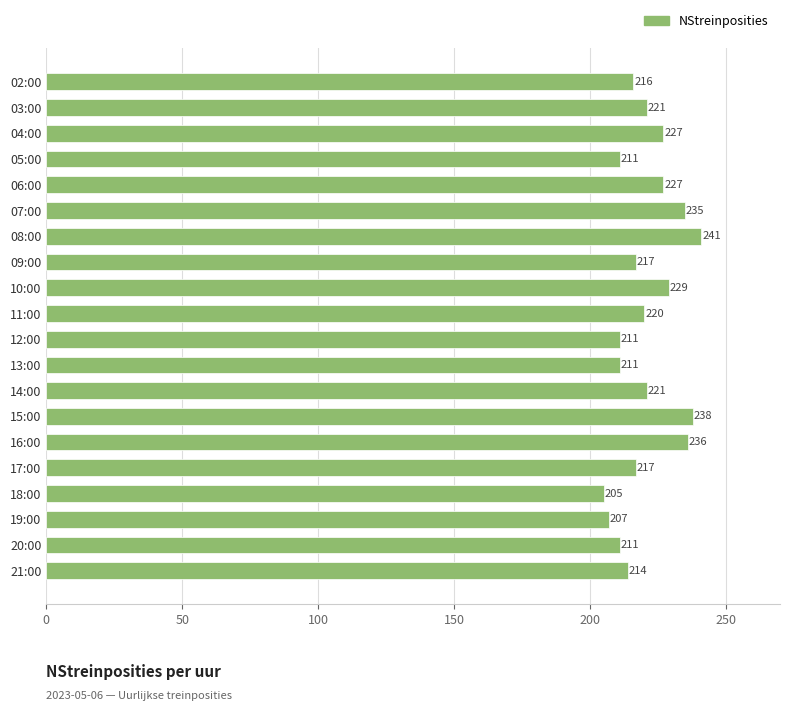

What is the ratio of the value at 21:00 to the value at 15:00?

0.9